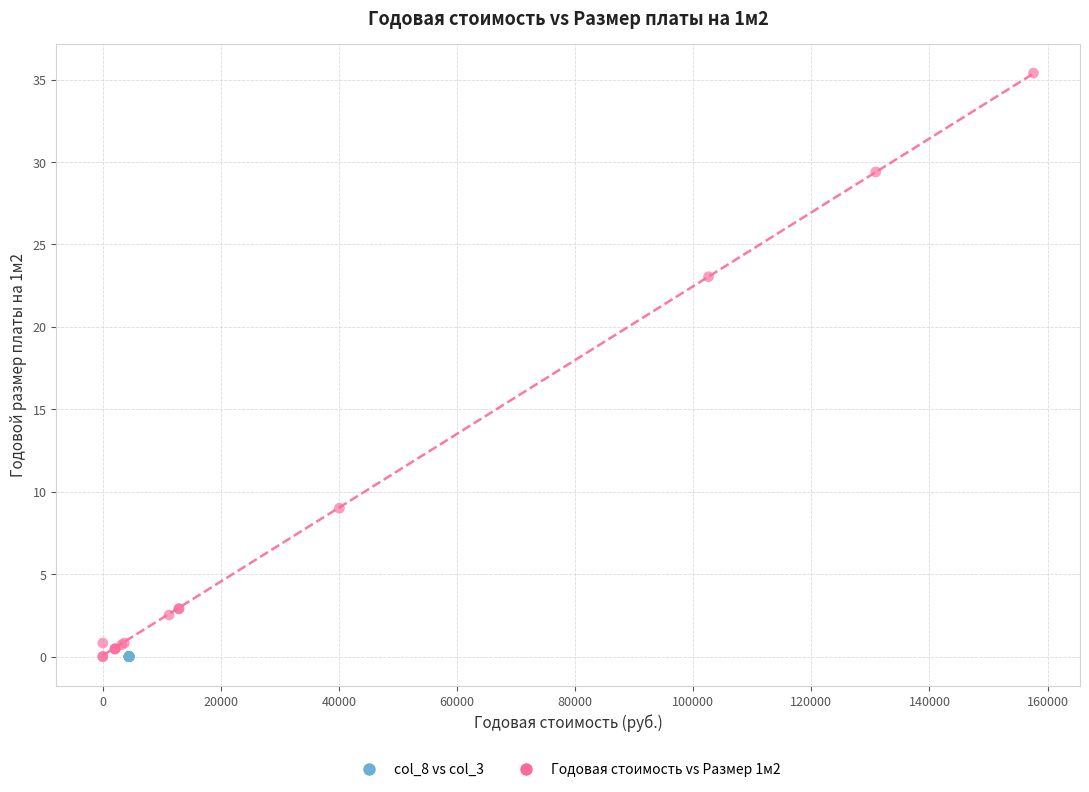

What are all the series names shown in the legend?

col_8 vs col_3, Годовая стоимость vs Размер 1м2